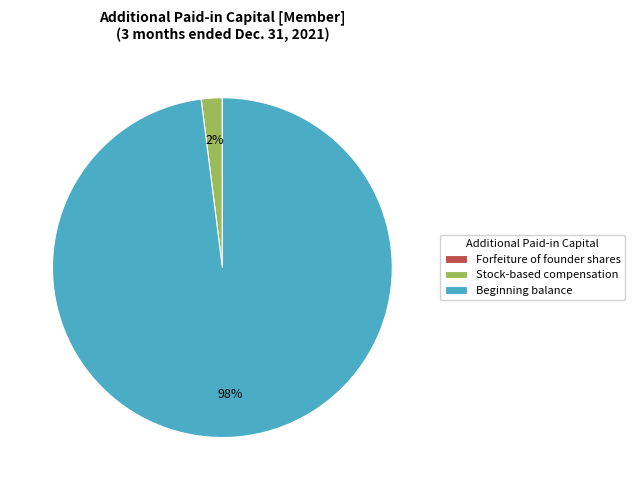

True or false: Stock-based compensation accounts for 2% of the total.

True